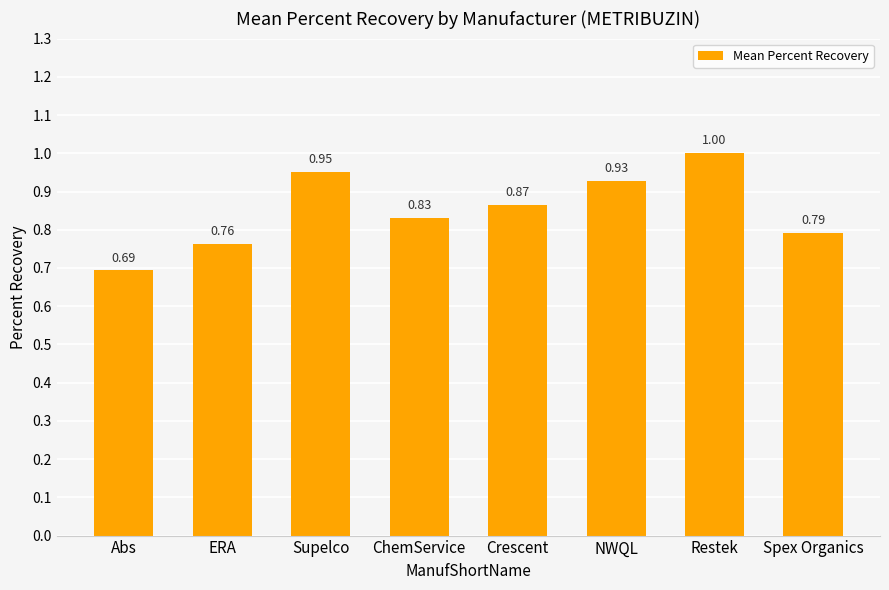

What is the difference between the maximum and minimum values?

0.3